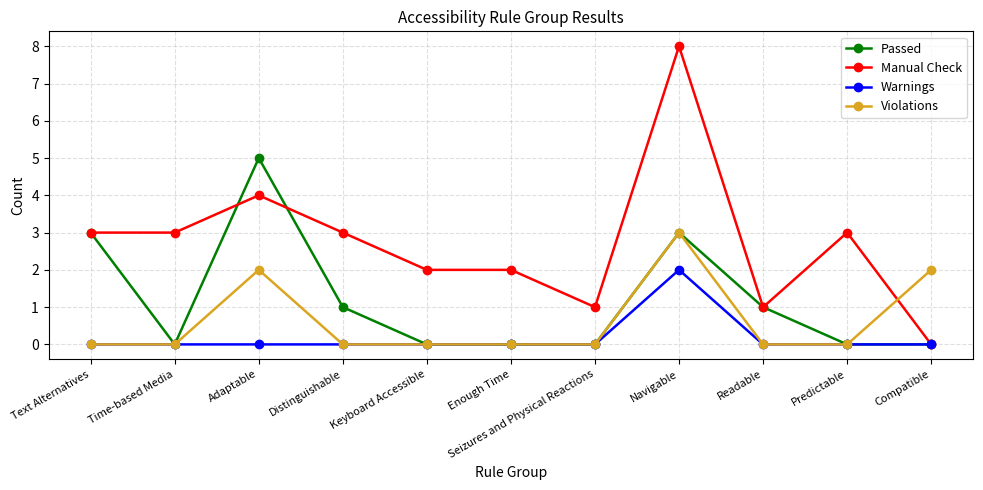

List the series in order of their overall mean, highest first.

Manual Check, Passed, Violations, Warnings